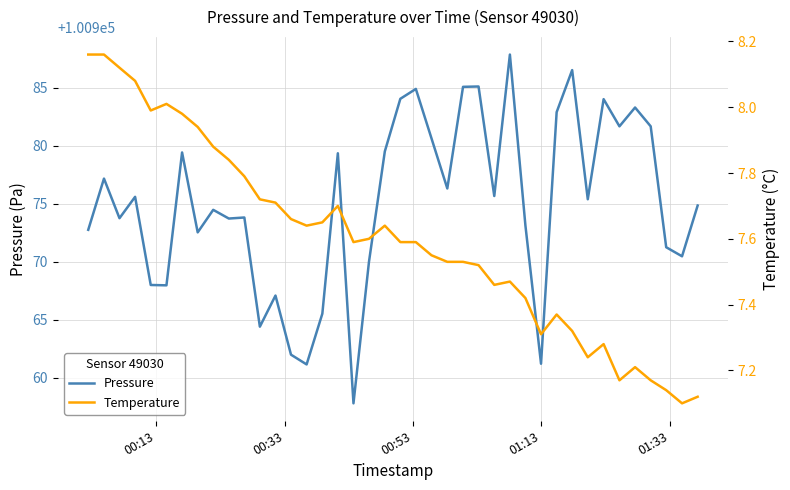

How many interior local valleys does the Pressure series have?

13